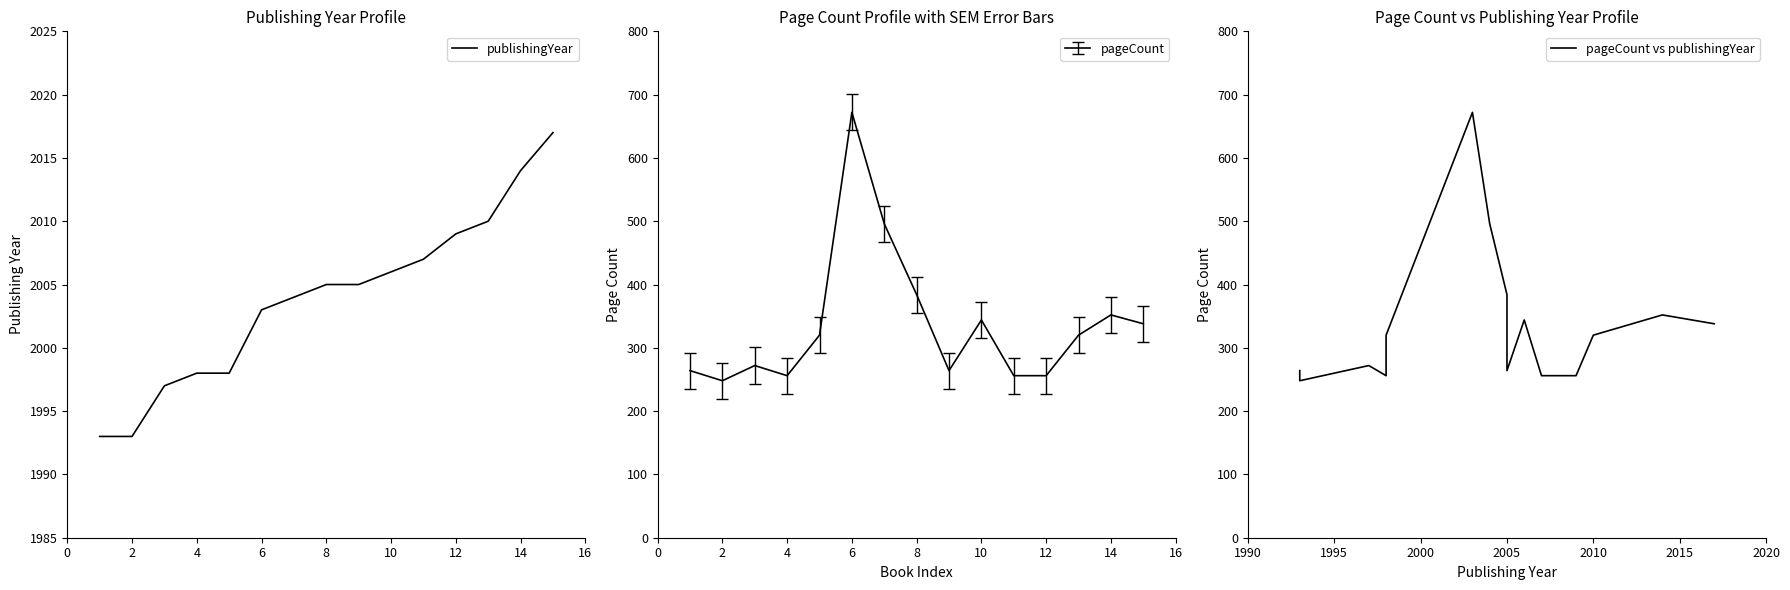

What is the maximum value shown in the chart?

2017